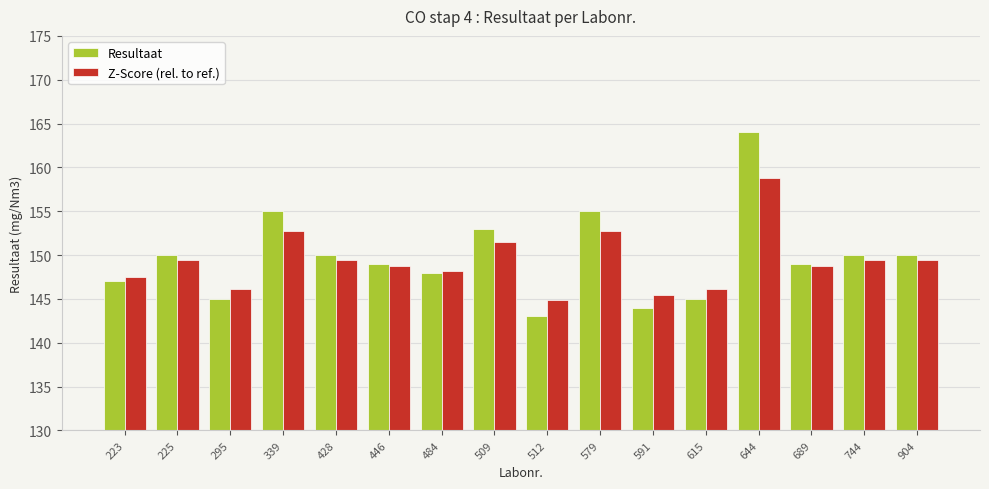

How many groups of bars are there?

16